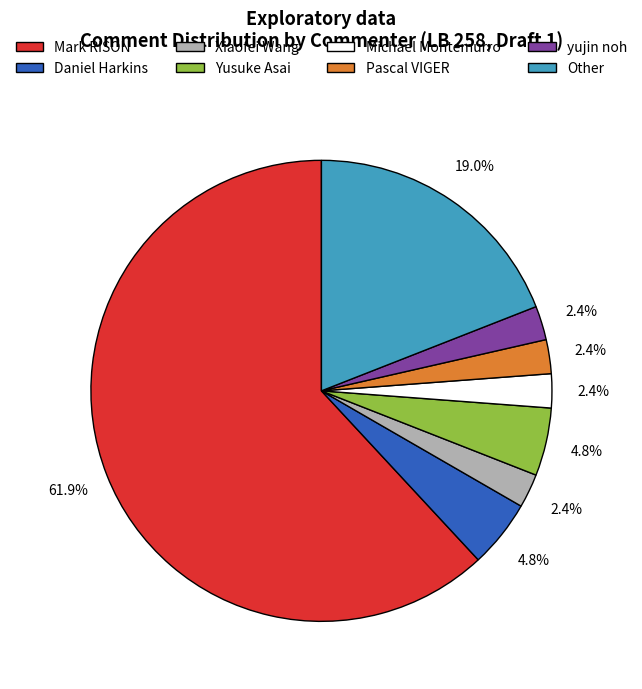

What is the largest slice in the pie chart?

Mark RISON